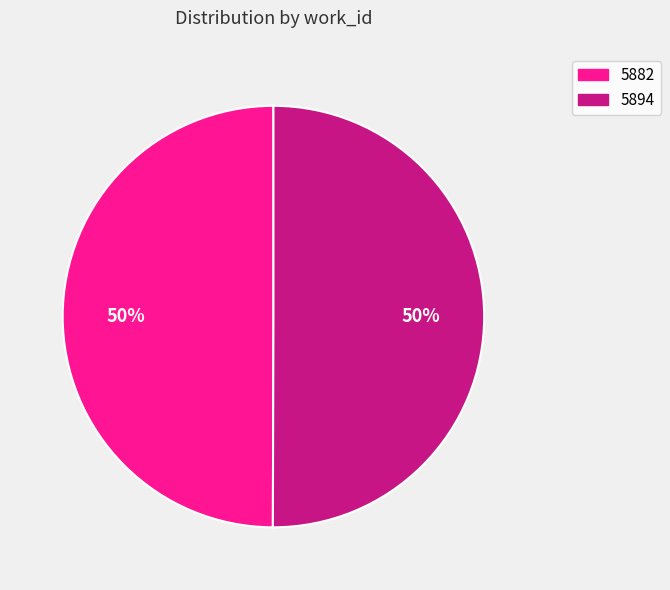

What is the ratio of the value at 5882 to the value at 5894?

1.0